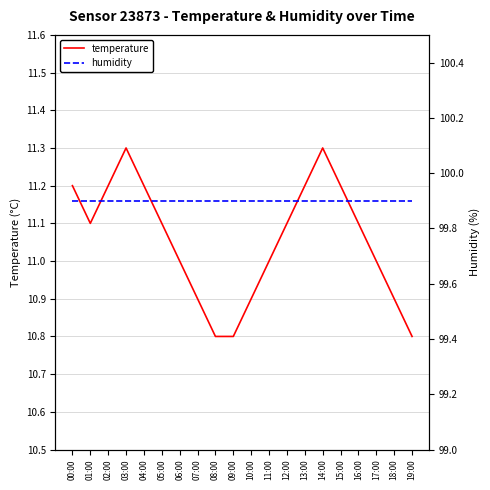

How many lines are shown in the chart?

2